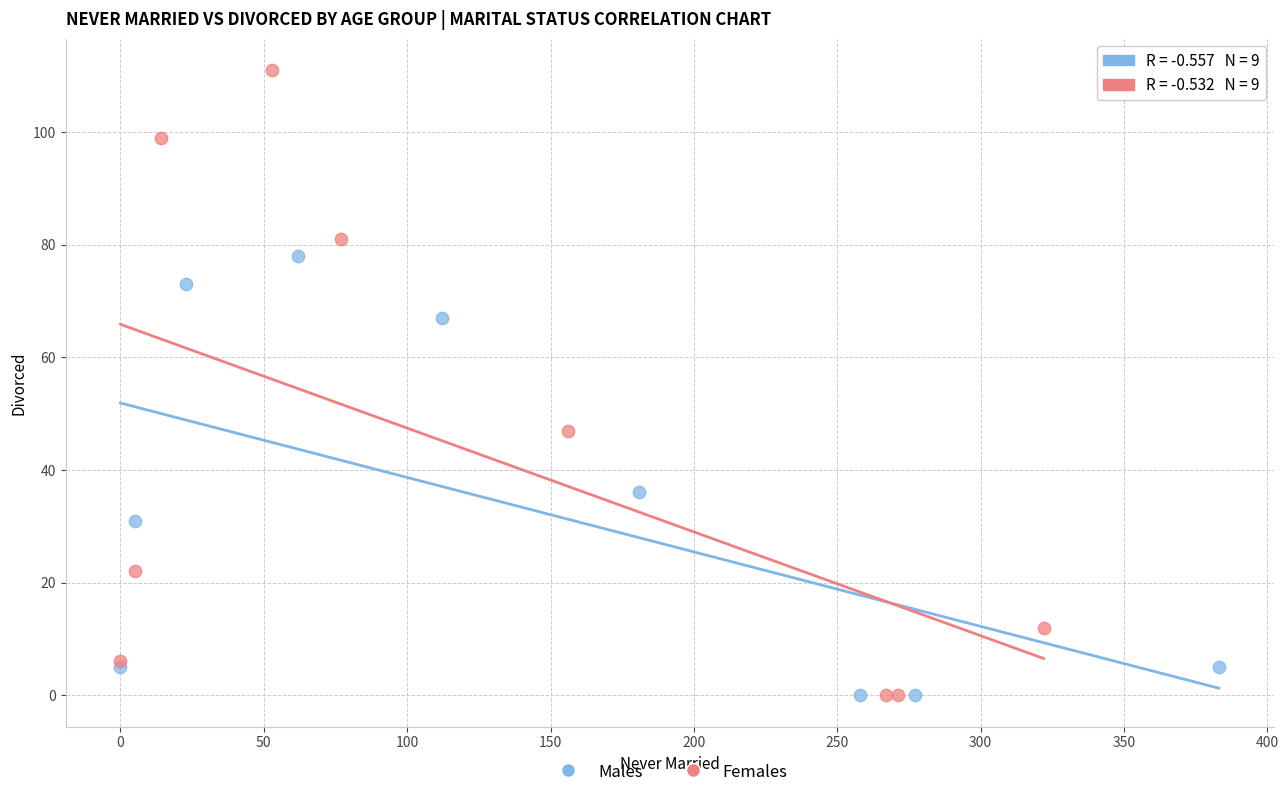

Which series contains the highest Y value?

Females